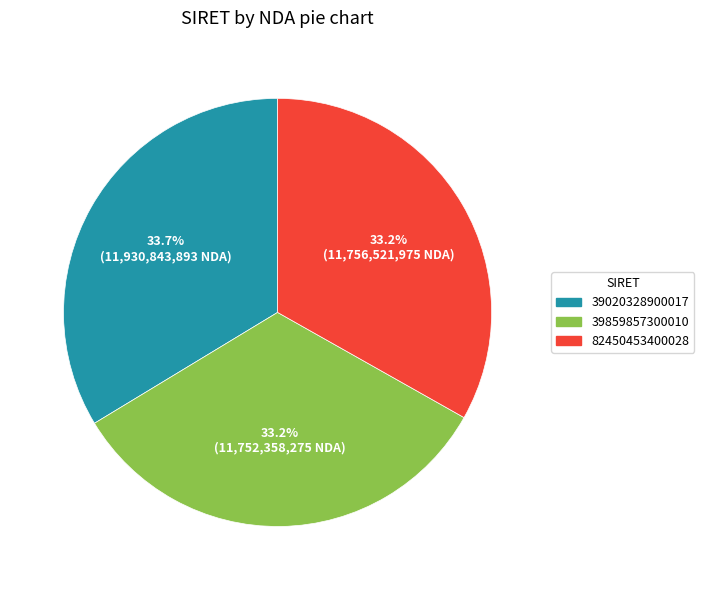

Combined, what portion of the pie is 82450453400028 and 39020328900017?

66.8%